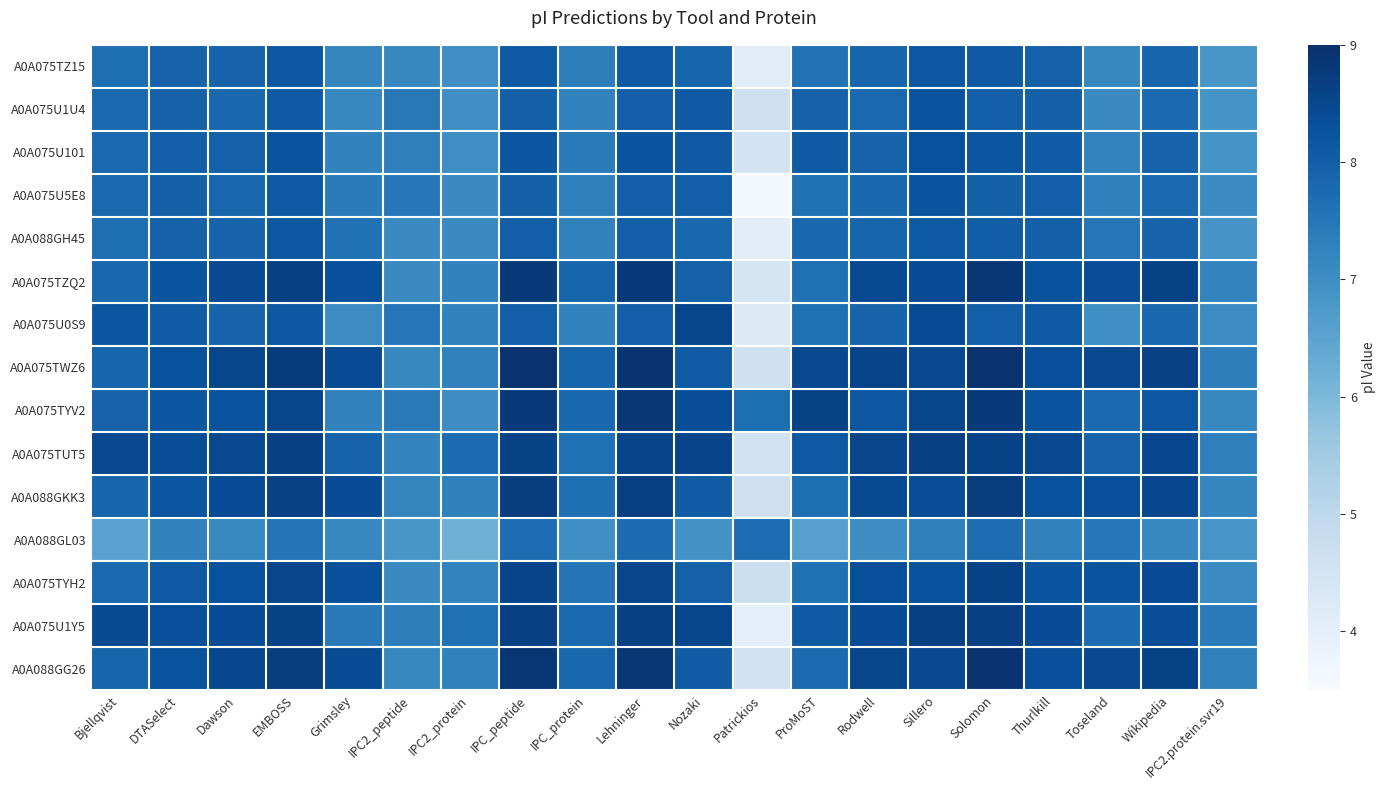

At which category is the sum across all series the highest?

Solomon